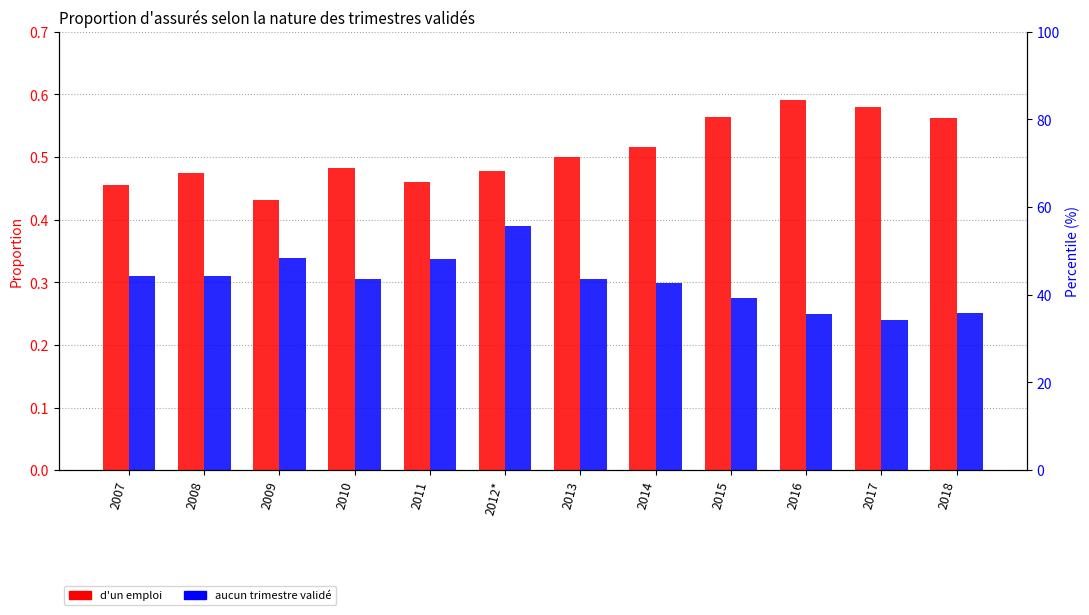

Rank the series by their average value, from highest to lowest.

d'un emploi, aucun trimestre validé